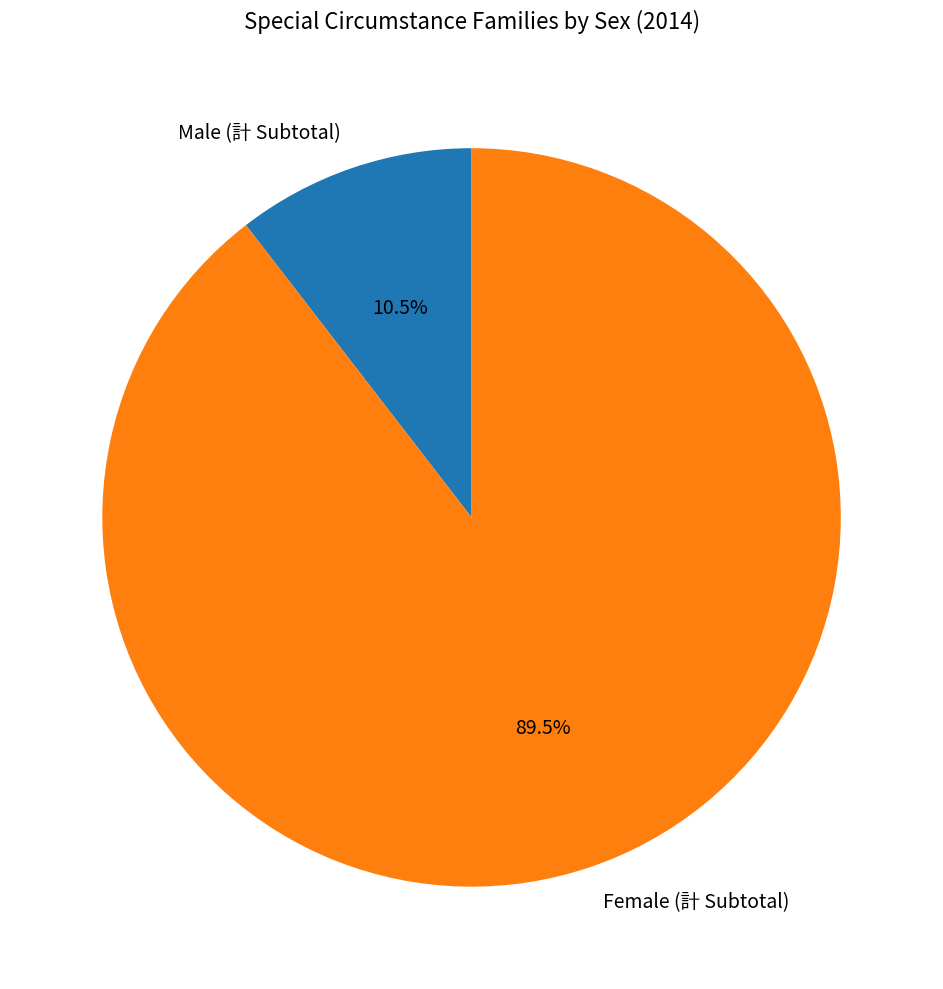

Which slice is the smallest?

Male (計 Subtotal)